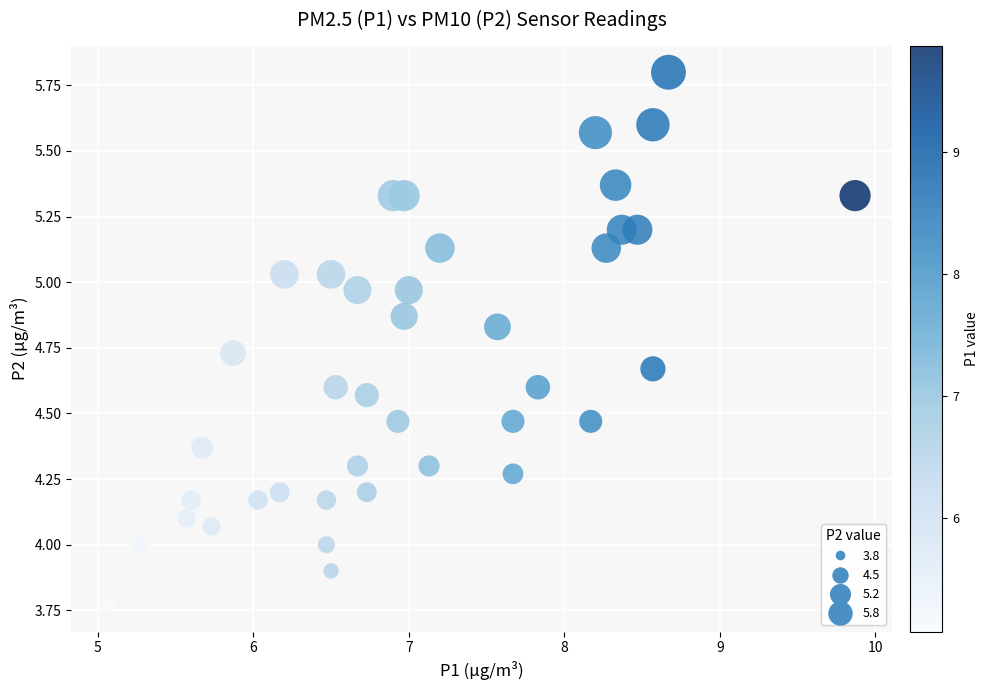

What is the range of Y values (max minus min)?

2.0